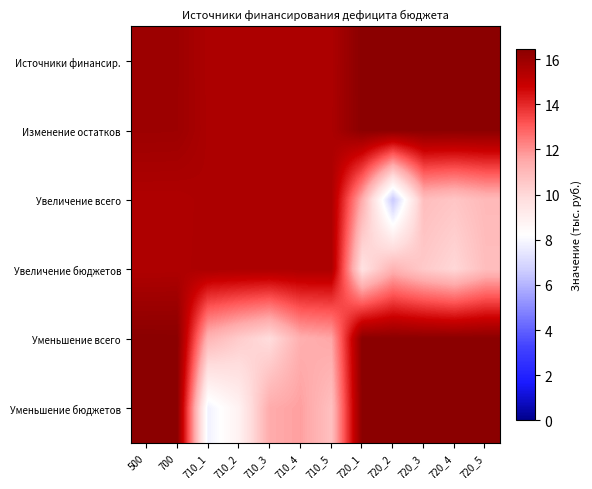

Rank the series at 720_5 from highest to lowest value.

Уменьшение бюджетов, Уменьшение всего, Источники финансир., Изменение остатков, Увеличение всего, Увеличение бюджетов